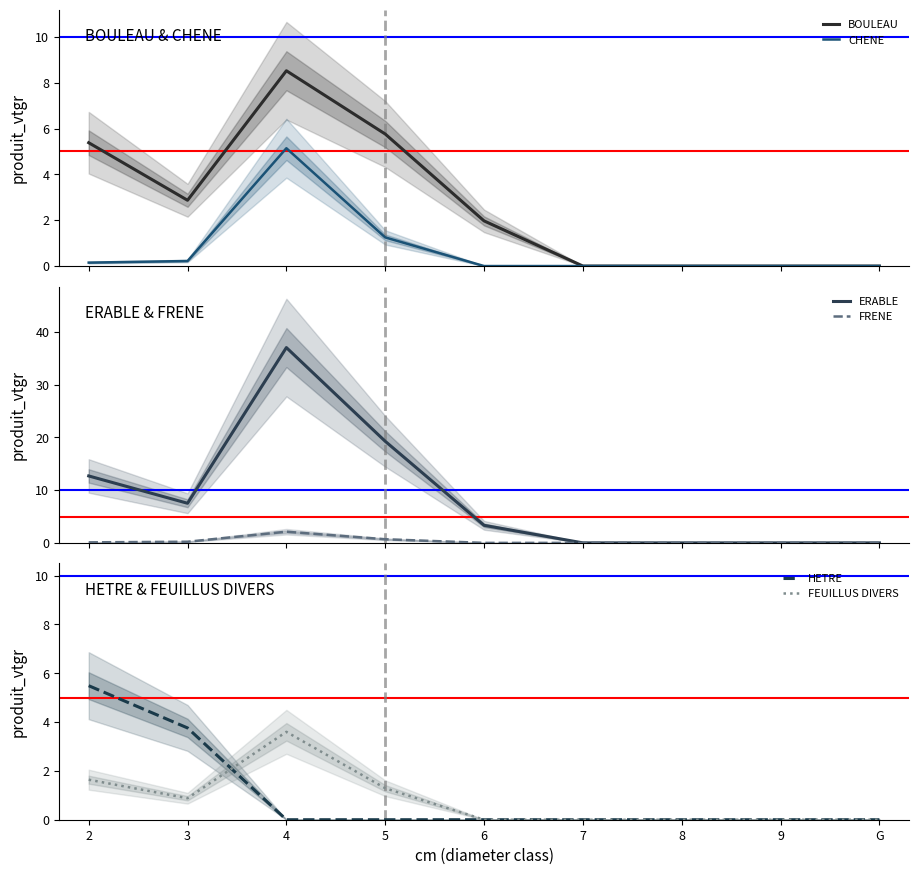

At which label does HETRE reach its peak?

2